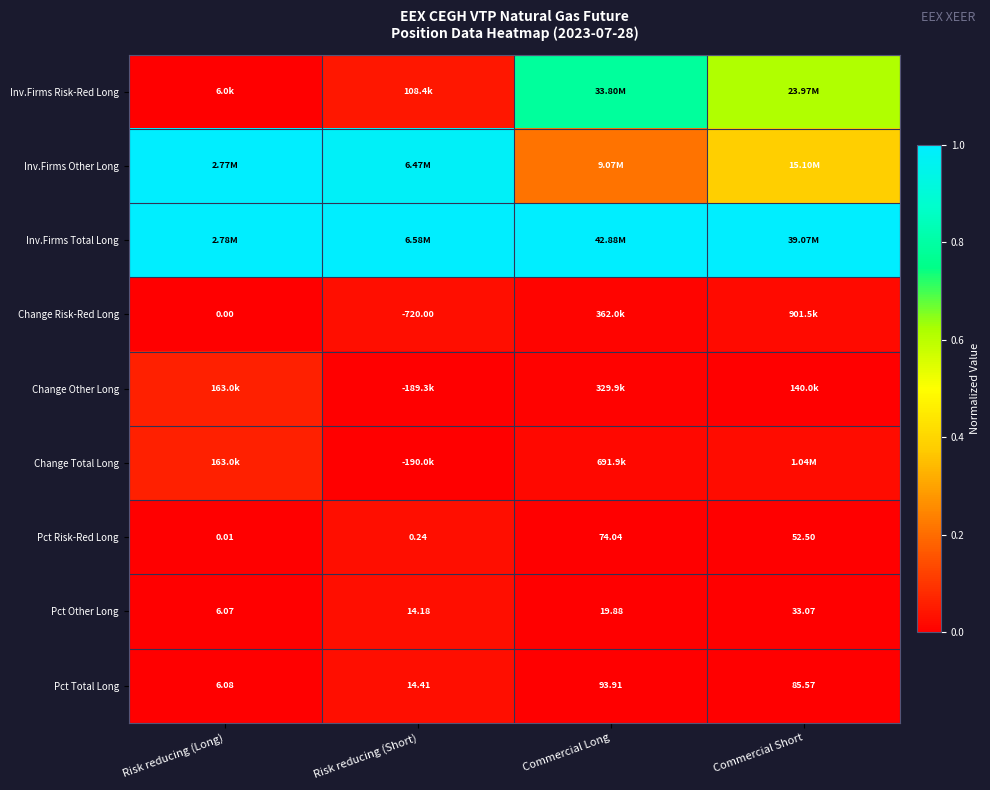

At which label does Pct Other Long reach its peak?

Commercial Short